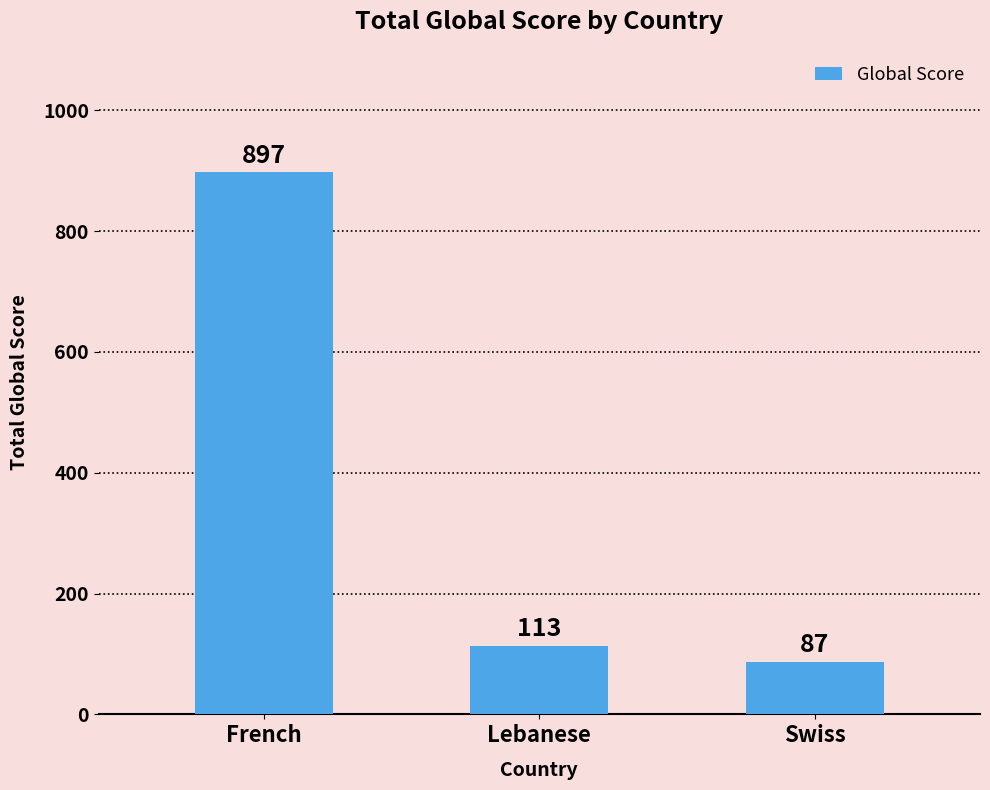

What is the sum of all values?

1097